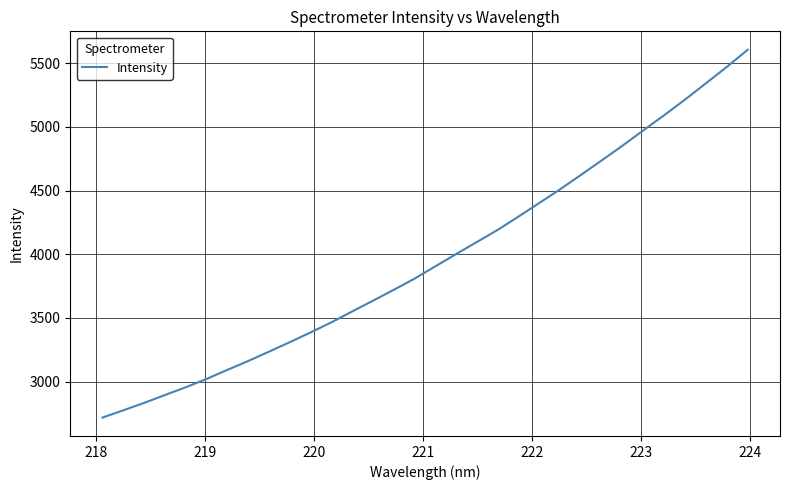

How many lines are shown in the chart?

1